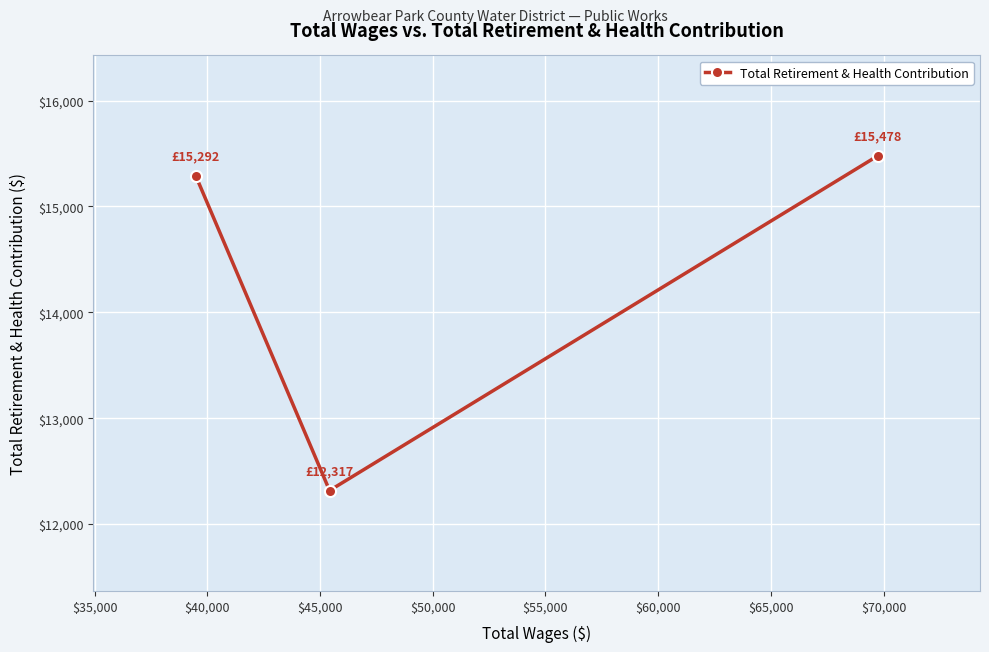

What is the minimum value shown in the chart?

12317